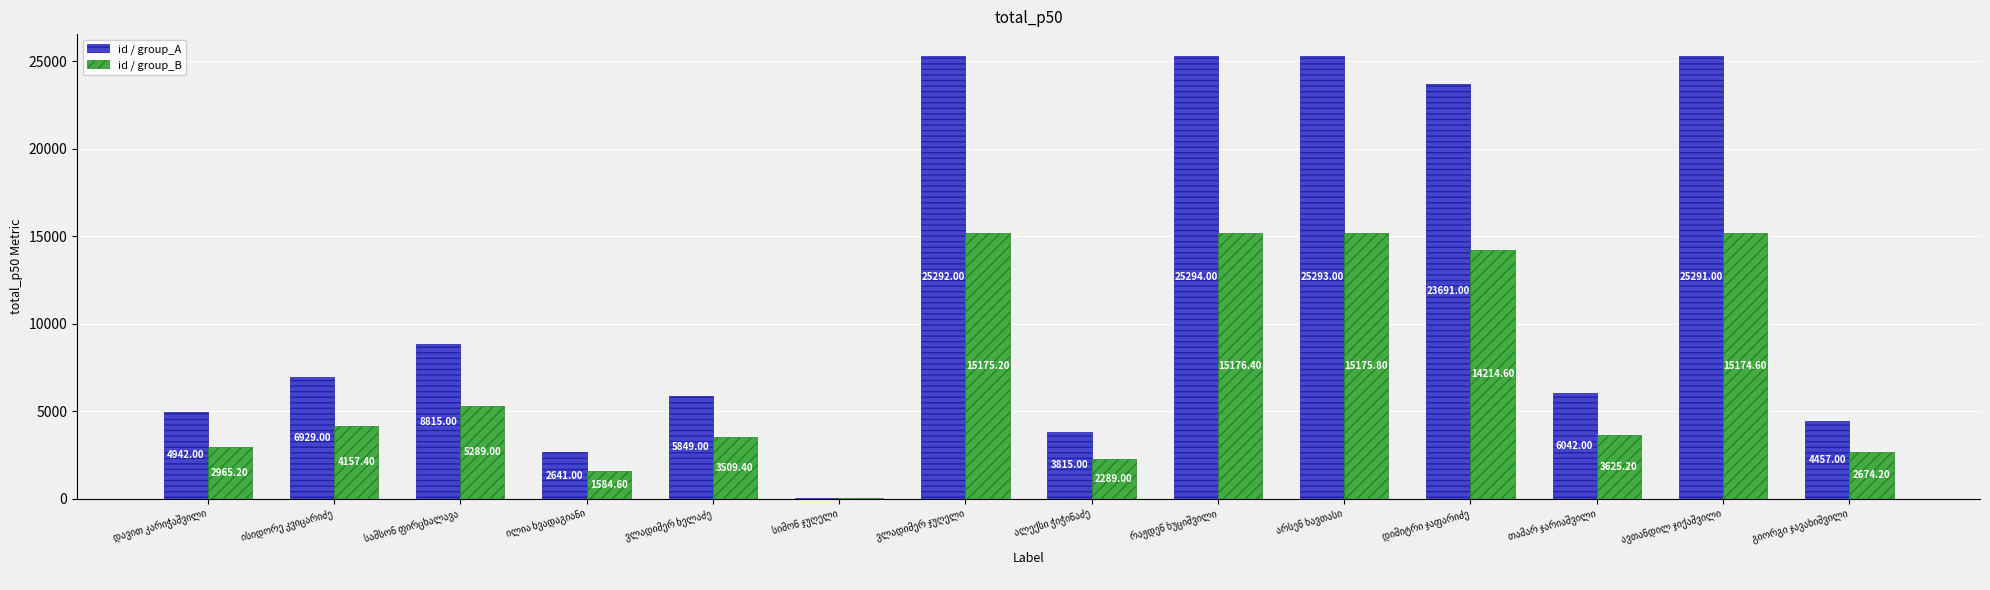

Which series has the largest total across all categories?

id / group_A